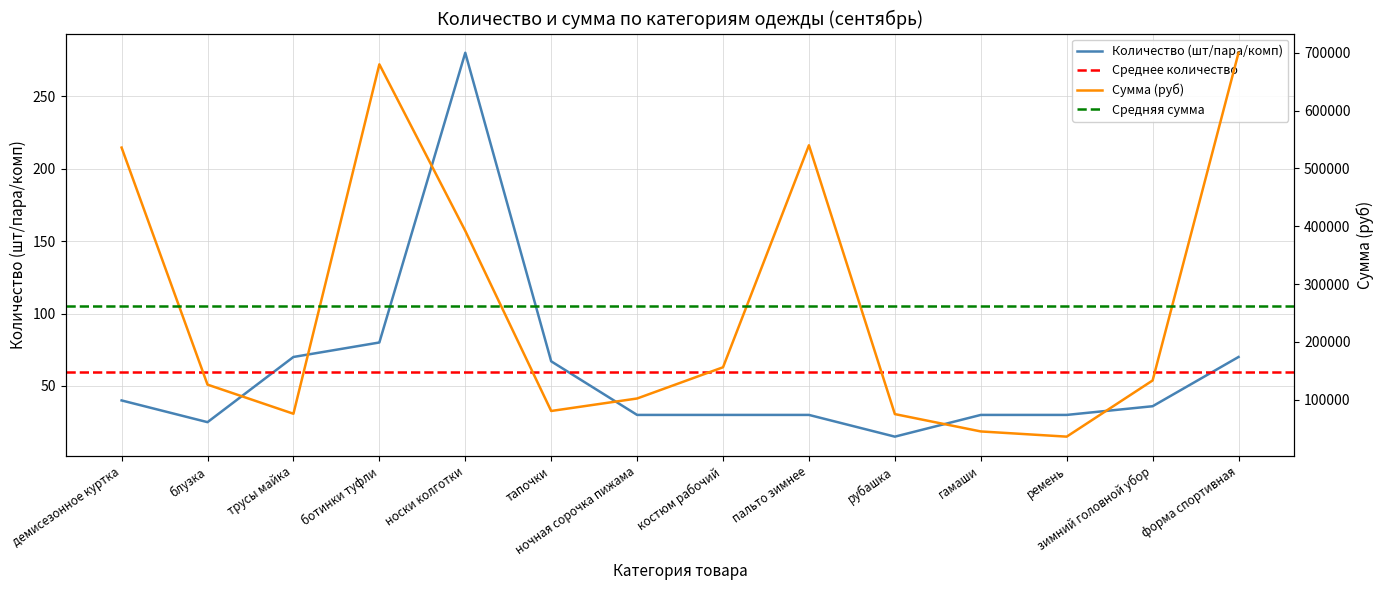

Is it true that Количество (шт/пара/комп) equals 7 at ночная сорочка пижама?

False